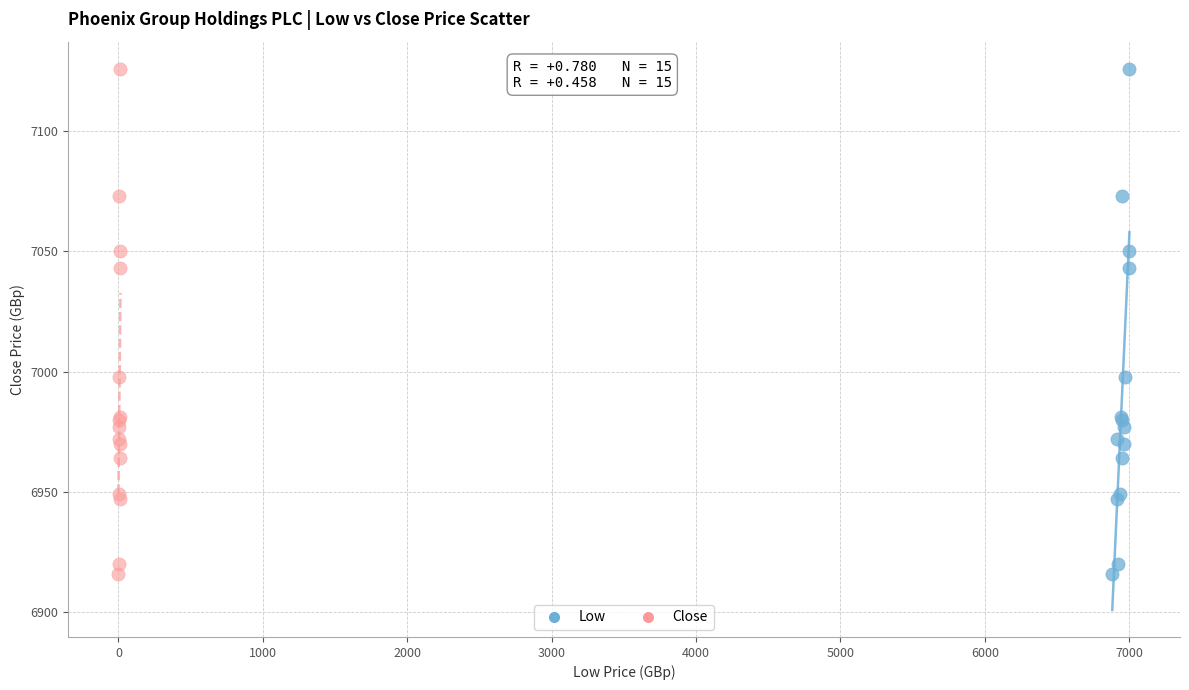

What are all the series names shown in the legend?

Low, Close